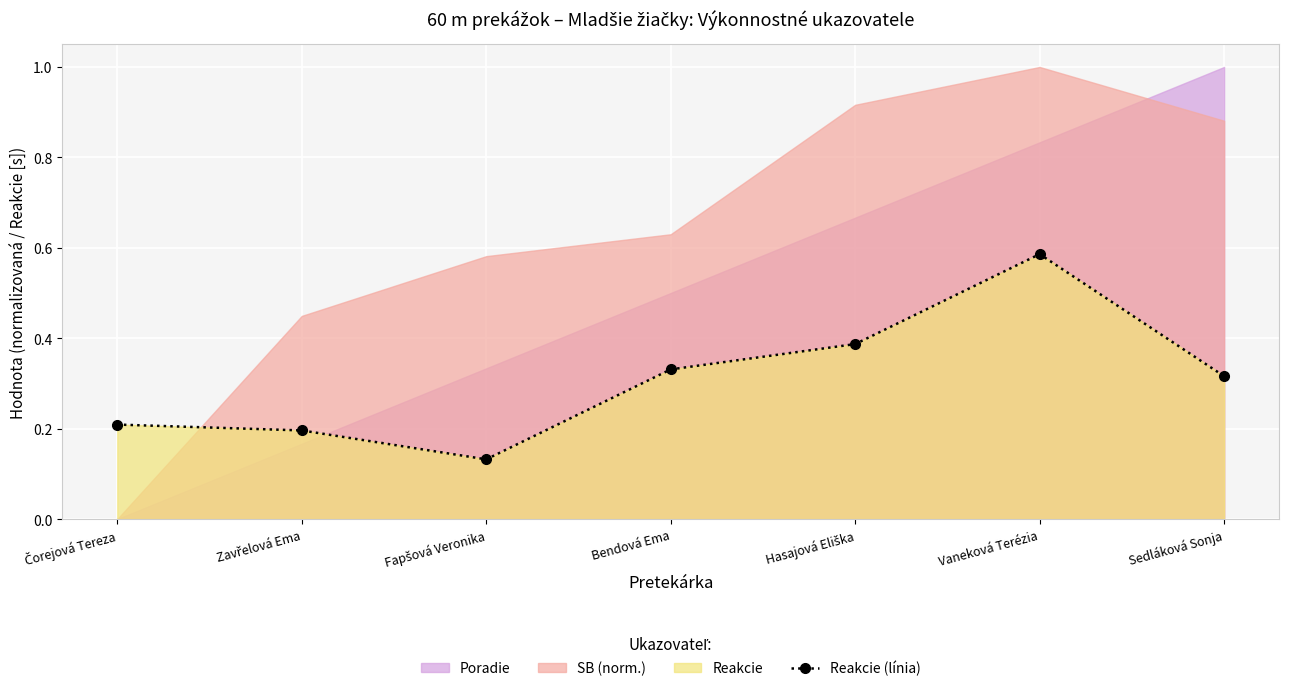

At which label does Reakcie (línia) reach its peak?

Vaneková Terézia